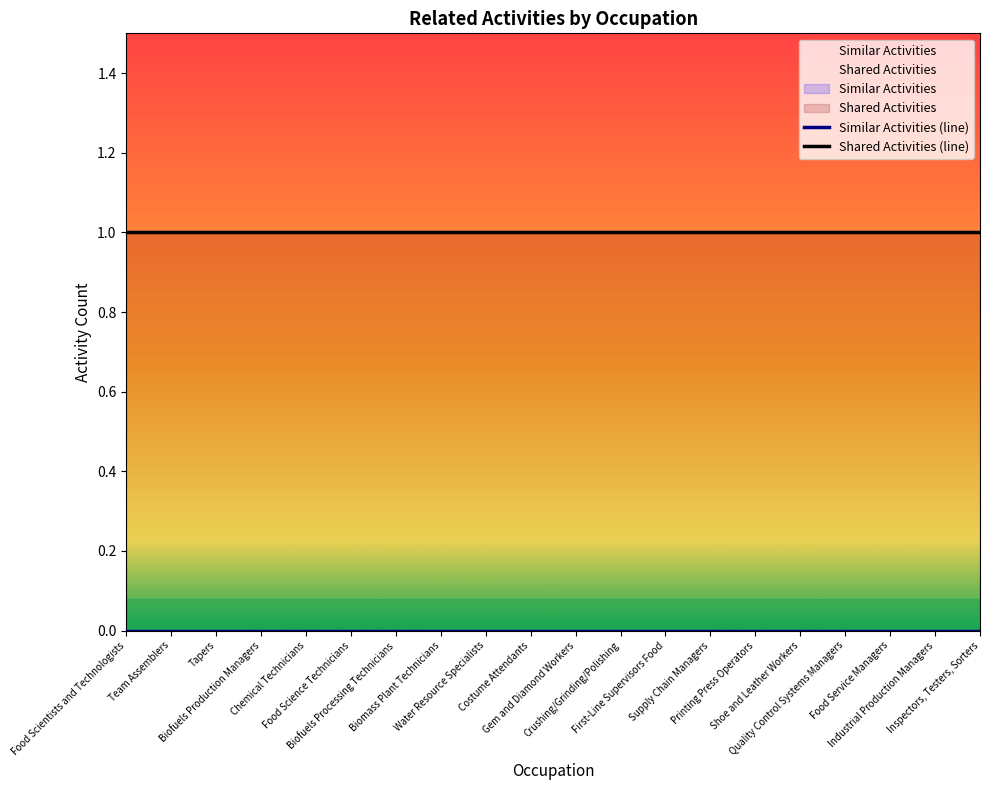

How many lines are shown in the chart?

2